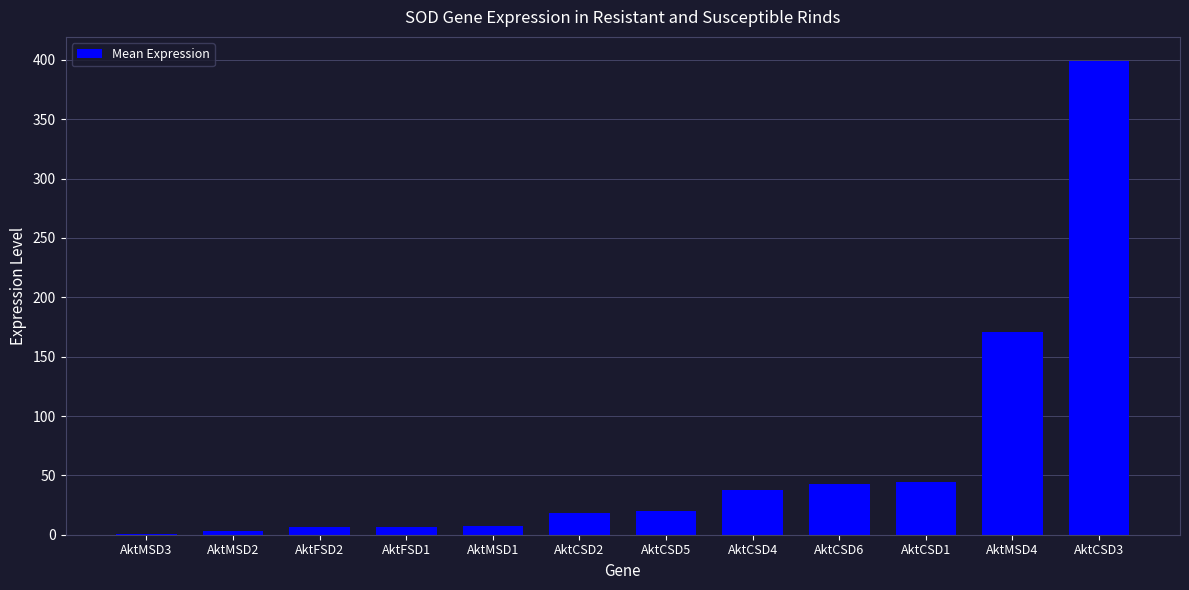

What is the sum of all values?

758.5